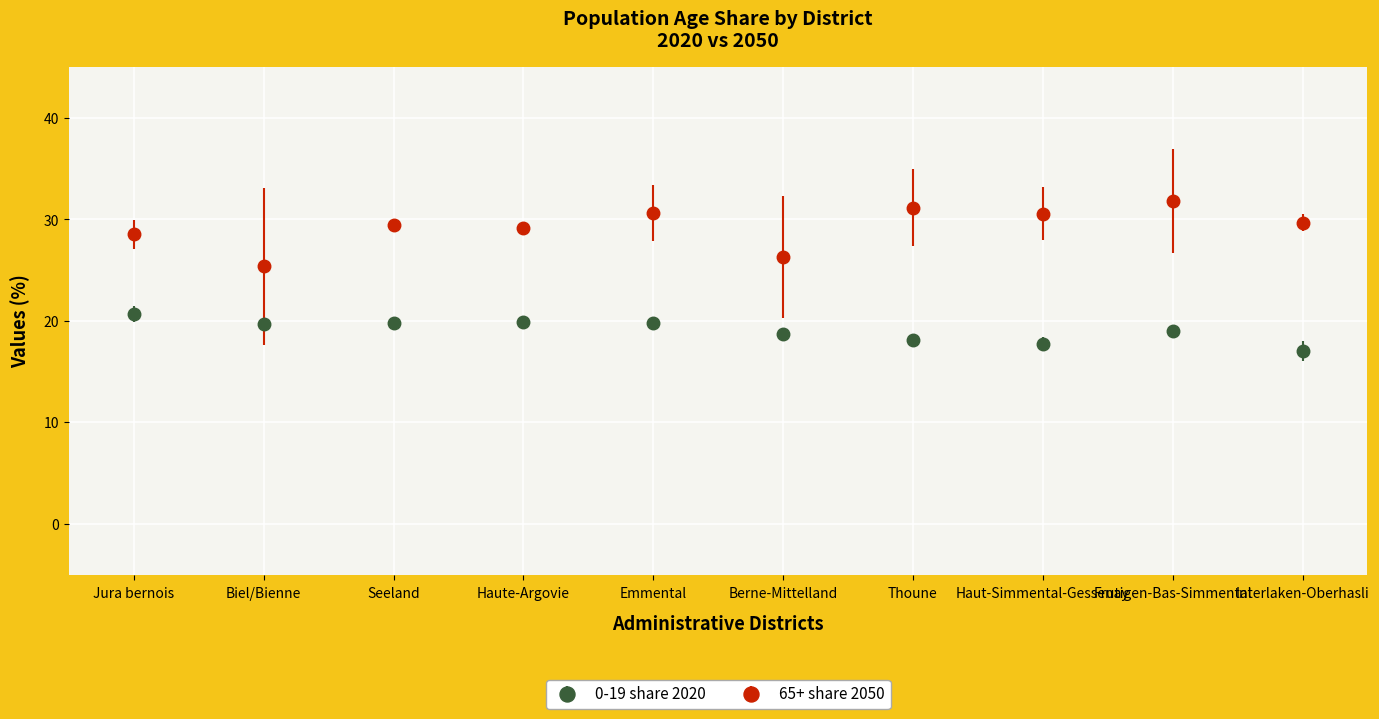

Which category has the lowest value in the 0-19 share 2020 series?

Interlaken-Oberhasli